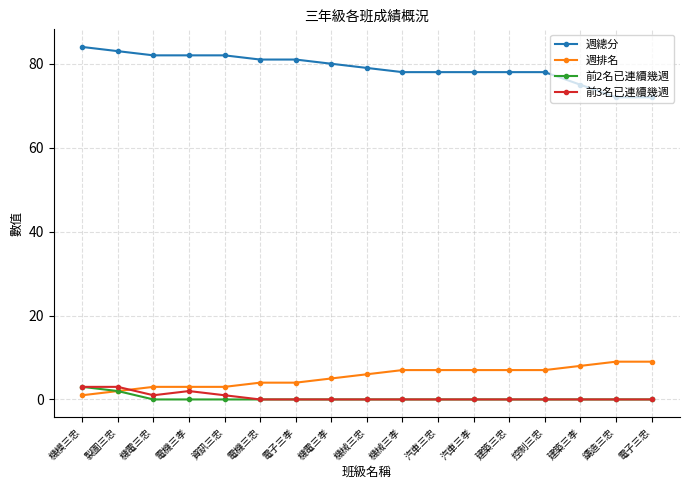

What is the difference between the highest and lowest values at 電子三孝?

81